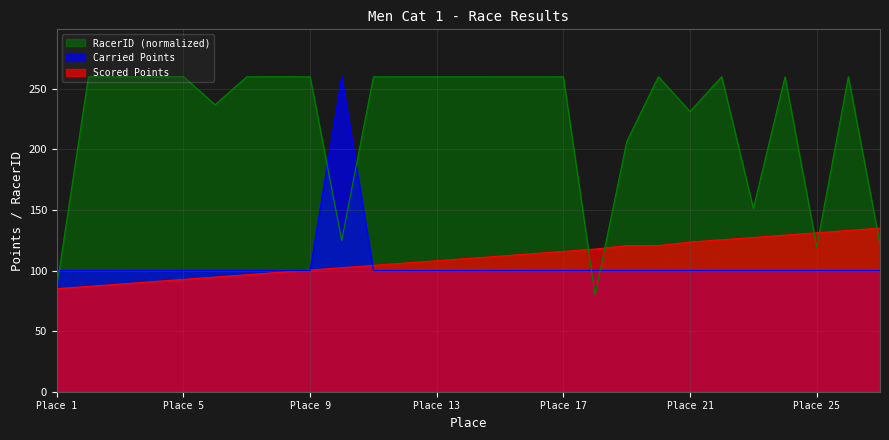

Reading left to right, what are all the values shown in this chart?

Scored Points: 85.0	86.9	88.8	90.8	92.7	94.6	96.5	98.5	100.4	102.3	104.2	106.2	108.1	110.0	111.9	113.8	115.8	117.7	120.6	120.6	123.5	125.4	127.3	129.2	131.2	133.1	135.0
Carried Points: 100.0	100.0	100.0	100.0	100.0	100.0	100.0	100.0	100.0	260.0	100.0	100.0	100.0	100.0	100.0	100.0	100.0	100.0	100.0	100.0	100.0	100.0	100.0	100.0	100.0	100.0	100.0
RacerID: 86.9	259.9	259.8	259.8	260.0	236.8	259.8	259.9	259.8	124.7	259.8	259.8	259.8	259.8	259.8	259.8	259.8	79.8	206.4	259.9	231.2	260.0	151.2	259.8	119.5	259.9	121.6